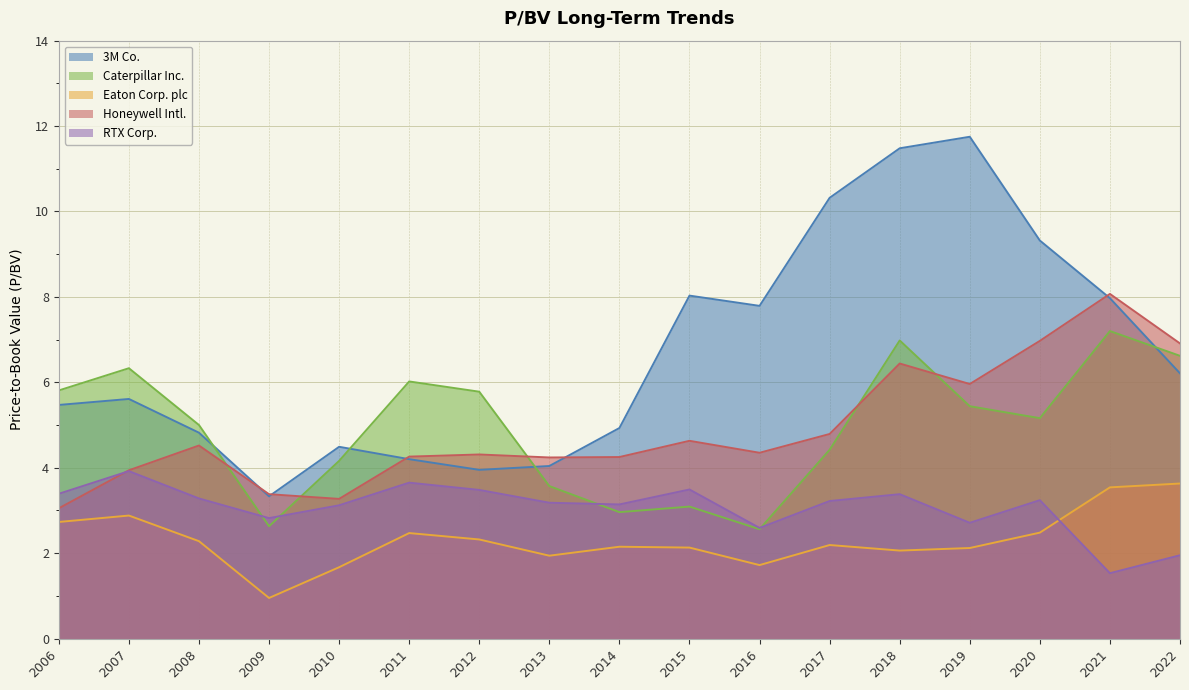

Reading left to right, transcribe all the data shown in this chart.

3M Co.: 5.5	5.6	4.8	3.3	4.5	4.2	4.0	4.0	4.9	8.0	7.8	10.3	11.5	11.8	9.3	8.0	6.2
Caterpillar Inc.: 5.8	6.3	5.0	2.6	4.2	6.0	5.8	3.6	3.0	3.1	2.6	4.4	7.0	5.4	5.2	7.2	6.6
Eaton Corp. plc: 2.7	2.9	2.3	0.9	1.7	2.5	2.3	1.9	2.1	2.1	1.7	2.2	2.1	2.1	2.5	3.5	3.6
Honeywell Intl.: 3.0	3.9	4.5	3.4	3.3	4.3	4.3	4.2	4.2	4.6	4.3	4.8	6.4	6.0	7.0	8.1	6.9
RTX Corp.: 3.4	3.9	3.3	2.8	3.1	3.6	3.5	3.2	3.1	3.5	2.6	3.2	3.4	2.7	3.2	1.5	1.9